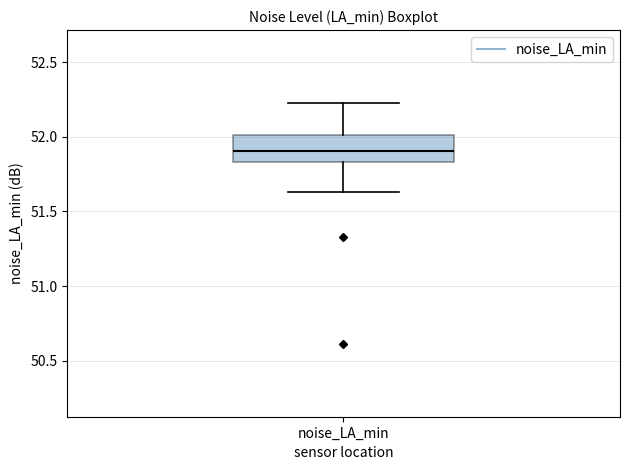

Transcribe this box plot: give where the median line is, the range the box spans, and where the two whiskers end, as read against the y-axis. The values are not printed on the chart, so give them approximately, as read against the axis.

median 51.90, box 51.85 to 52.00, whiskers 51.65 to 52.25